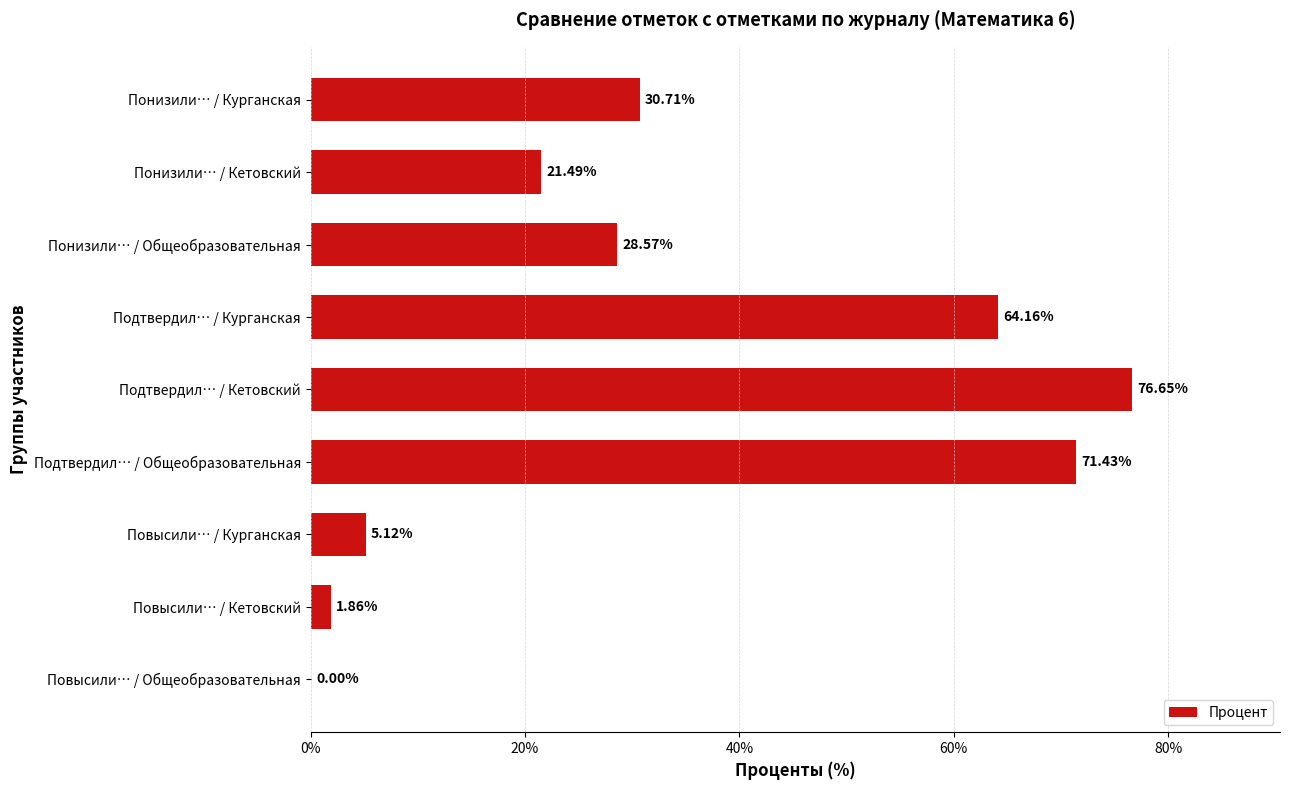

At which label is the value closest to 38?

Понизили… / Курганская